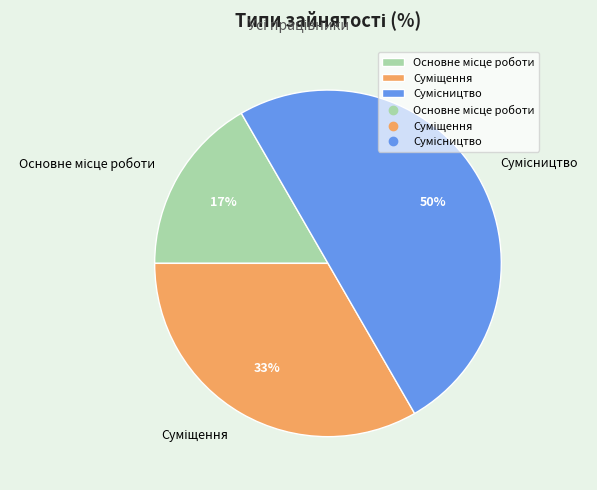

To the nearest percent, what is the average slice percentage?

33%